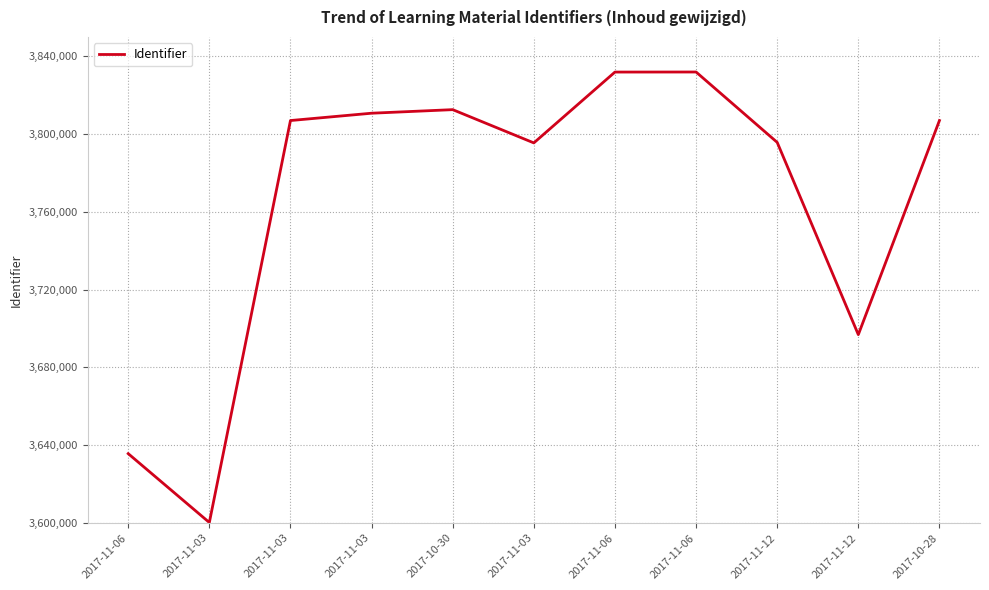

At which category does the chart reach its peak across all series?

2017-11-06